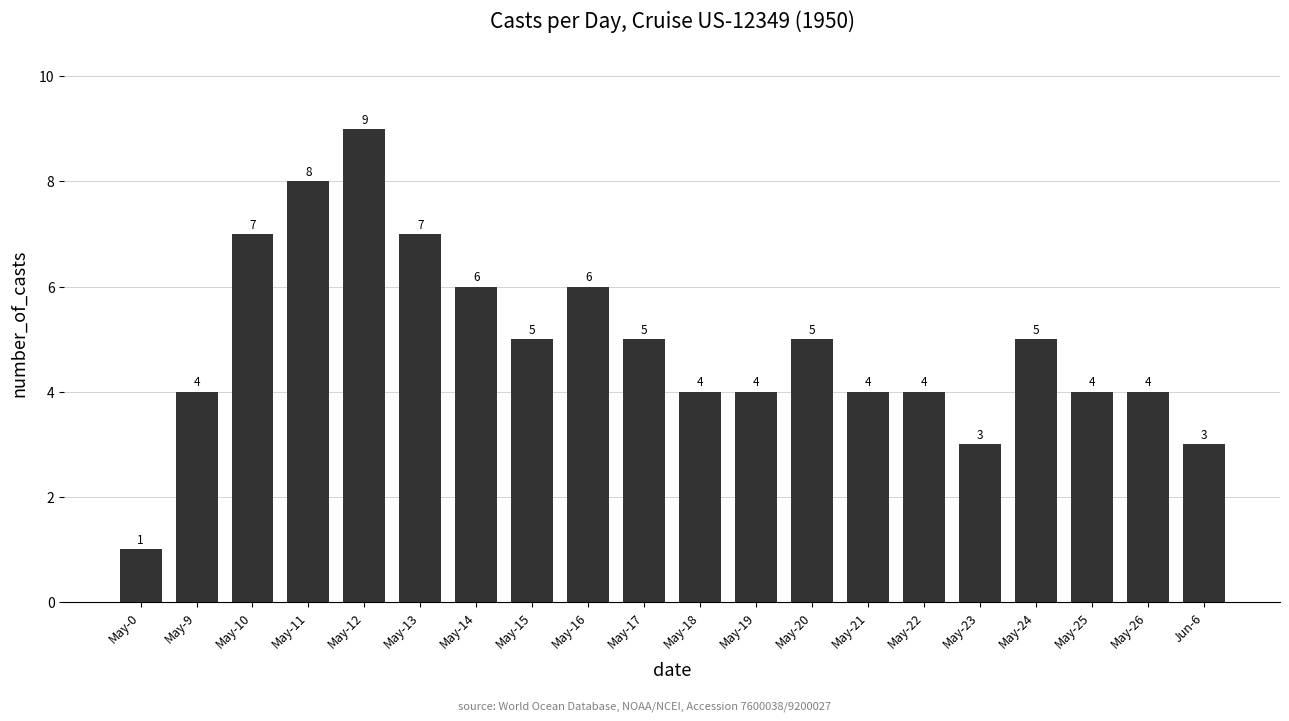

What position from the left is May-0?

1